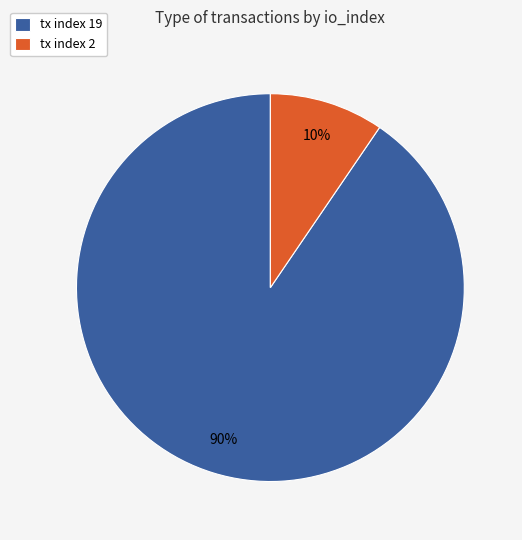

Which slice is the smallest?

tx index 2